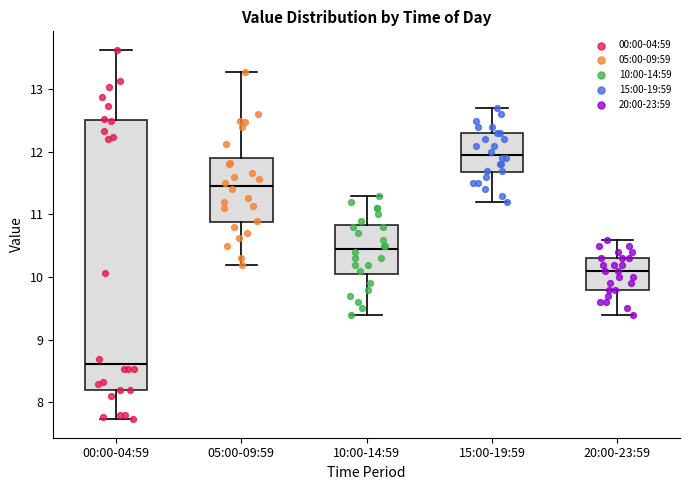

Reading left to right, read every box against the y-axis: the position of its median line, the range the box covers, and the ends of its whiskers. The values are not printed on the chart, so give them approximately, as read against the axis.

00:00-04:59: median 8.6, box 8.2 to 12.5, whiskers 7.7 to 13.6
05:00-09:59: median 11.5, box 10.9 to 11.9, whiskers 10.2 to 13.3
10:00-14:59: median 10.5, box 10.1 to 10.8, whiskers 9.4 to 11.3
15:00-19:59: median 12.0, box 11.7 to 12.3, whiskers 11.2 to 12.7
20:00-23:59: median 10.1, box 9.8 to 10.3, whiskers 9.4 to 10.6